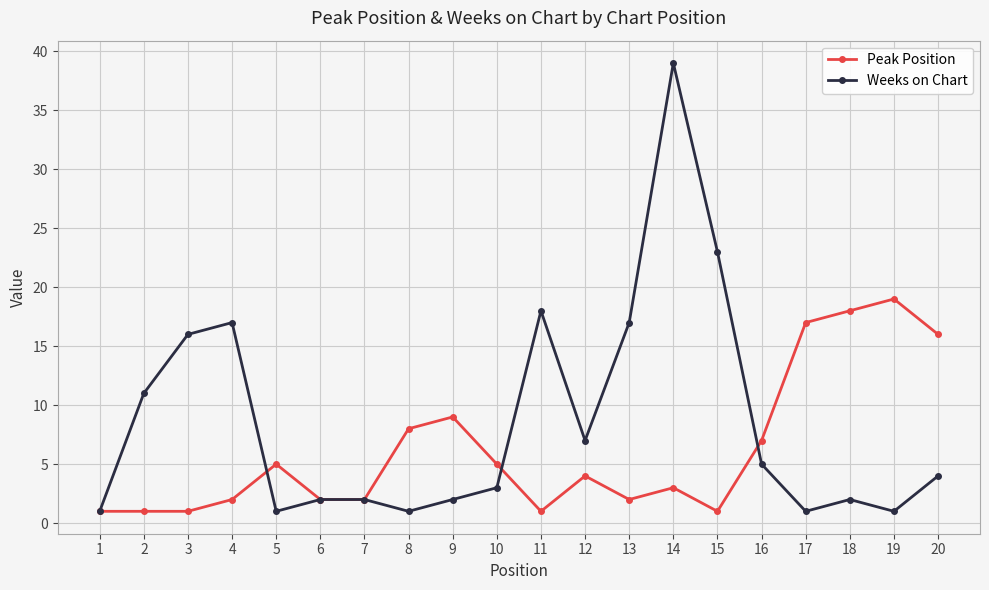

Reading left to right, extract all data points from this chart.

Peak Position: 1	1	1	2	5	2	2	8	9	5	1	4	2	3	1	7	17	18	19	16
Weeks on Chart: 1	11	16	17	1	2	2	1	2	3	18	7	17	39	23	5	1	2	1	4